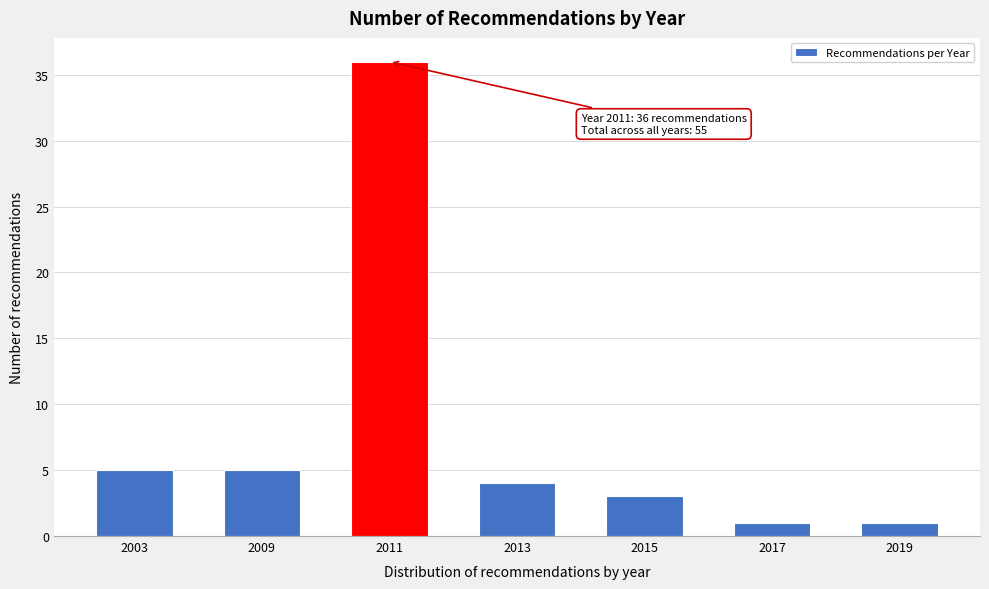

Reading left to right, what are all the values shown in this chart?

2003=5	2009=5	2011=36	2013=4	2015=3	2017=1	2019=1